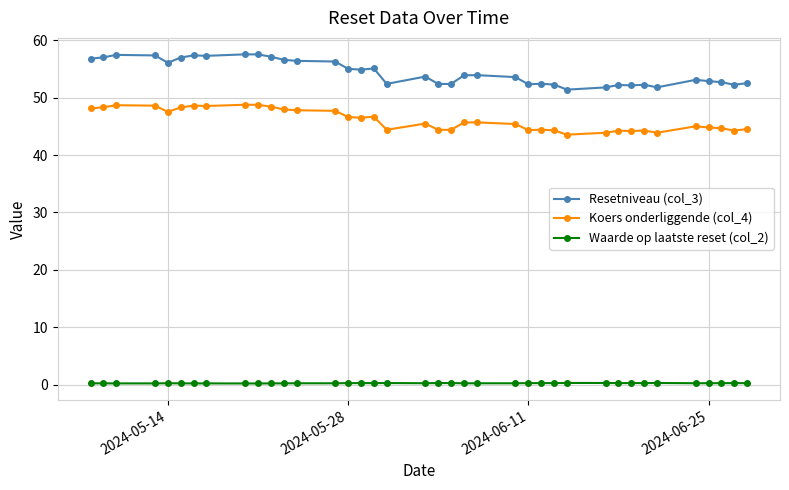

What is the highest value of the Koers onderliggende (col_4) series?

48.8